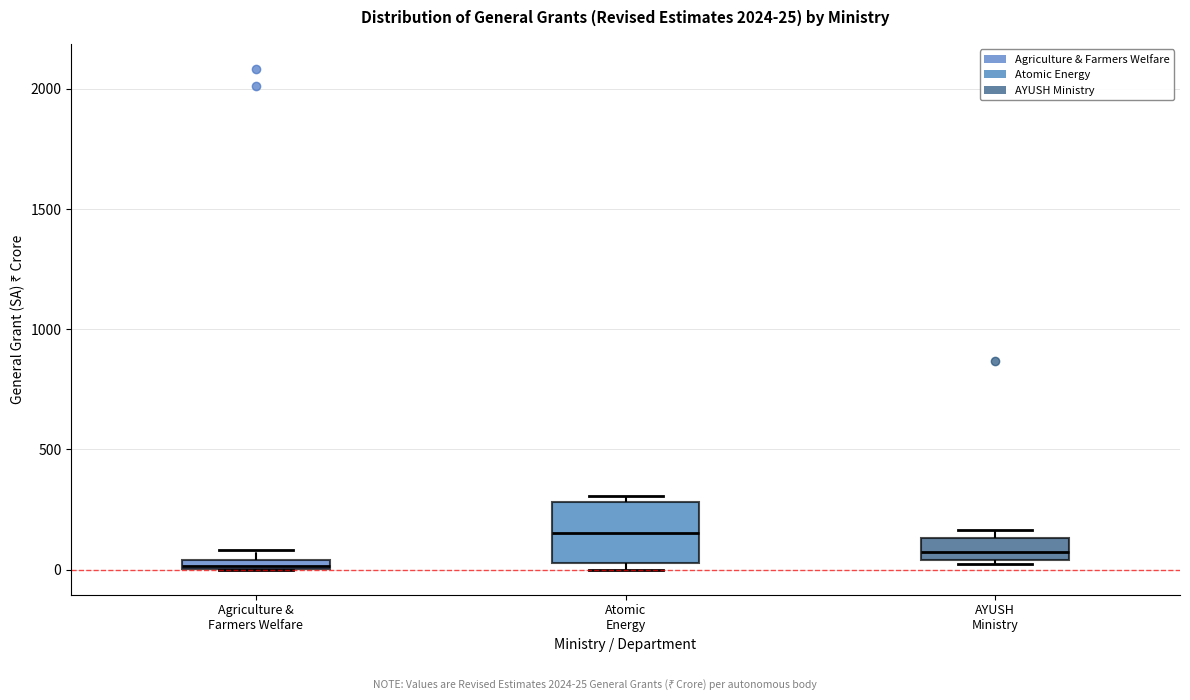

Which box's median line is the lowest?

Agriculture & Farmers Welfare